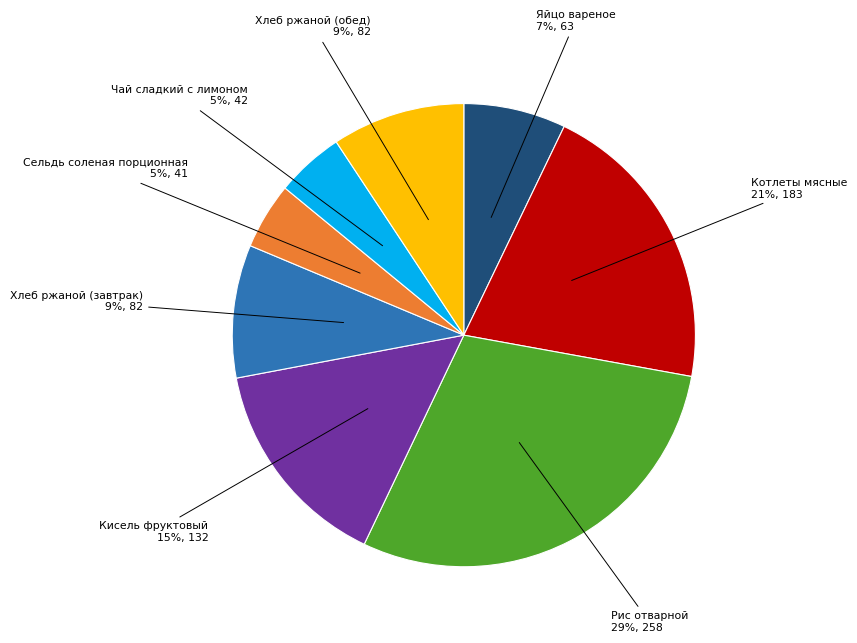

Which slice is the largest?

Рис отварной